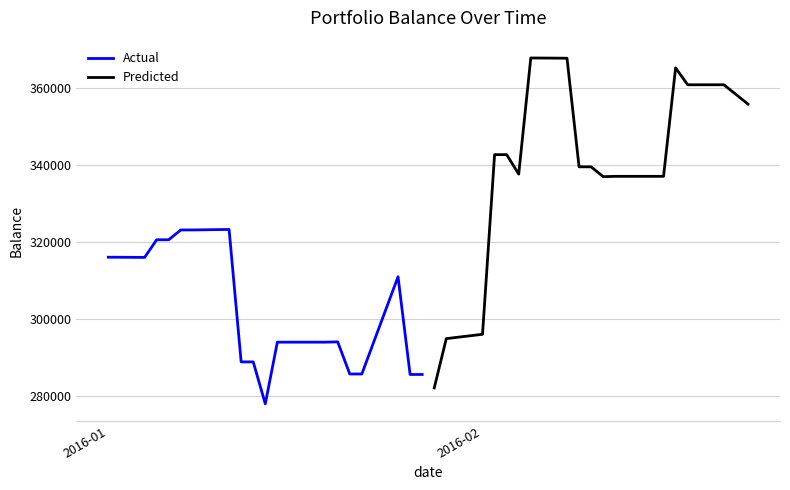

What is the highest value of the Actual series?

323239.9